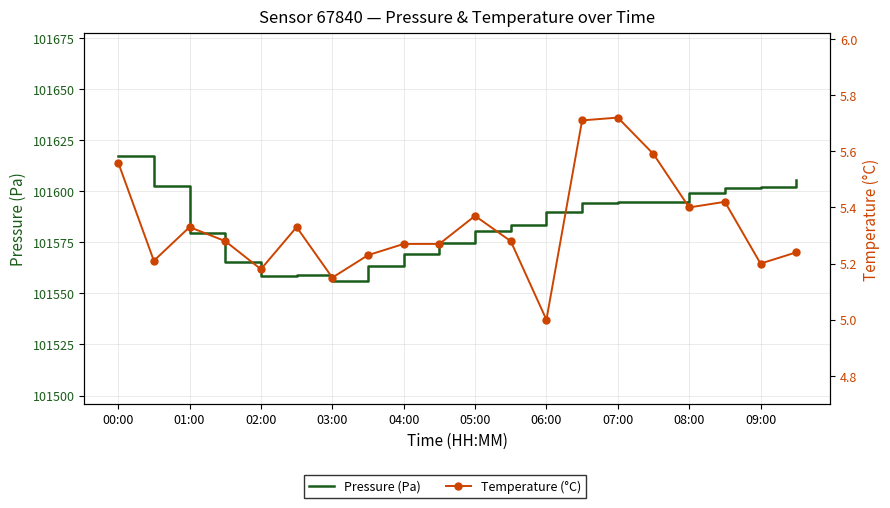

Rank the series at 06:00 from highest to lowest value.

Pressure (Pa), Temperature (°C)